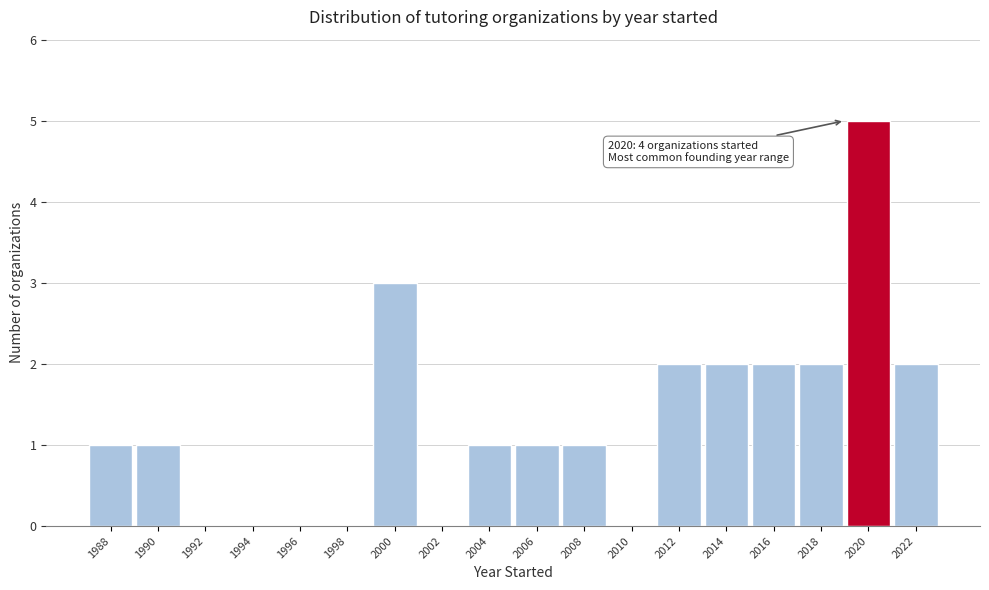

Reading left to right, what are all the values shown in this chart?

1988=1	1990=1	1992=0	1994=0	1996=0	1998=0	2000=3	2002=0	2004=1	2006=1	2008=1	2010=0	2012=2	2014=2	2016=2	2018=2	2020=5	2022=2